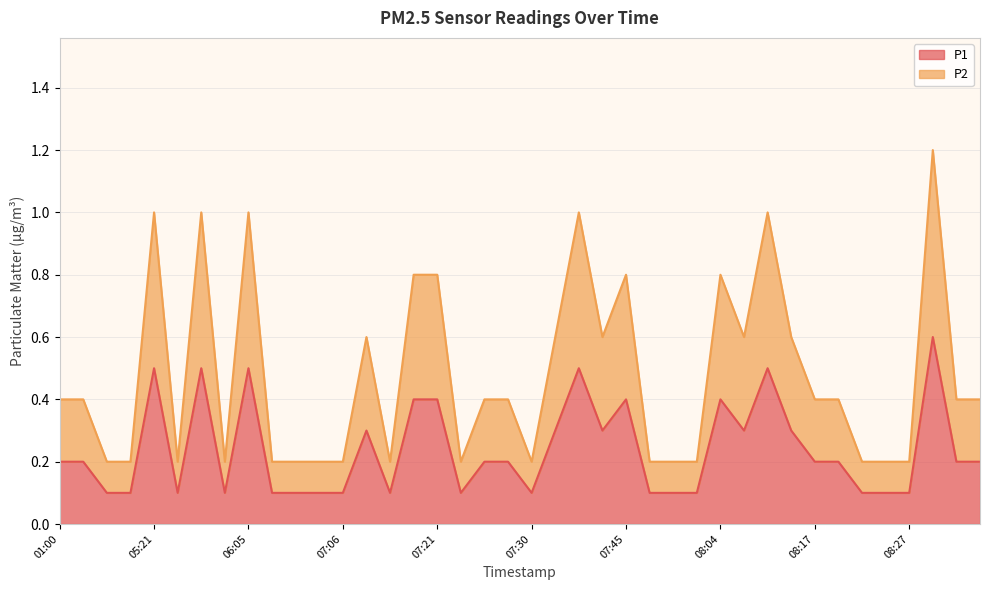

Which series has the largest total across all categories?

P2